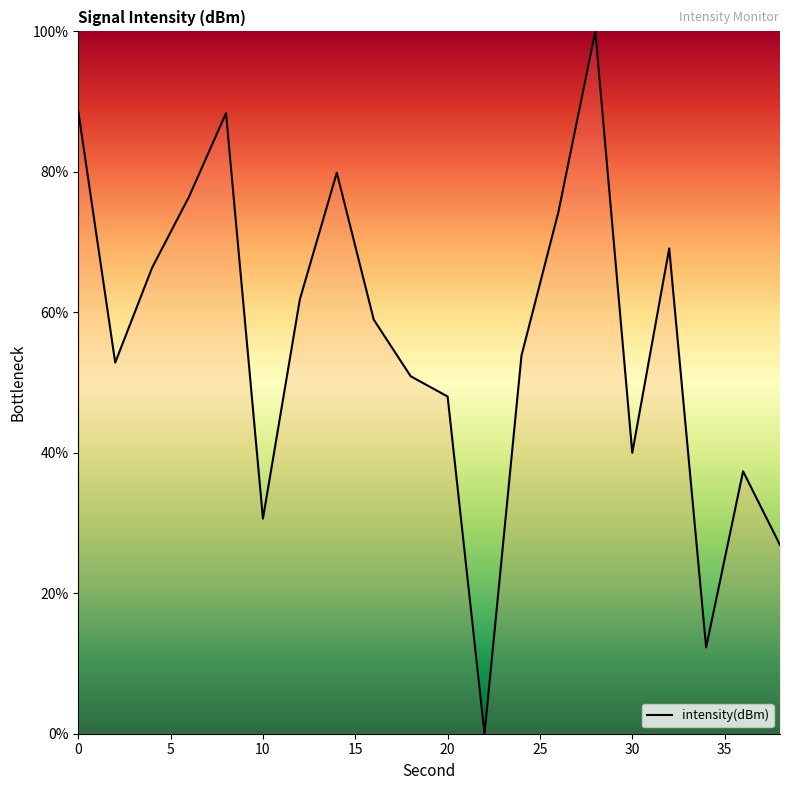

How many values are below 58?

10